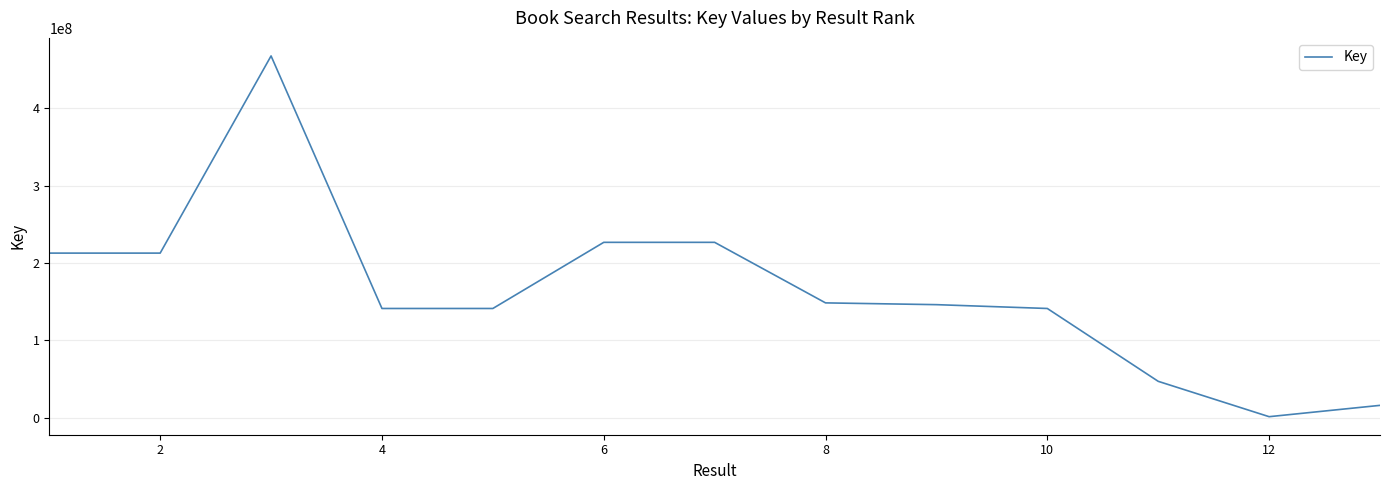

What is the greatest value displayed?

467682668